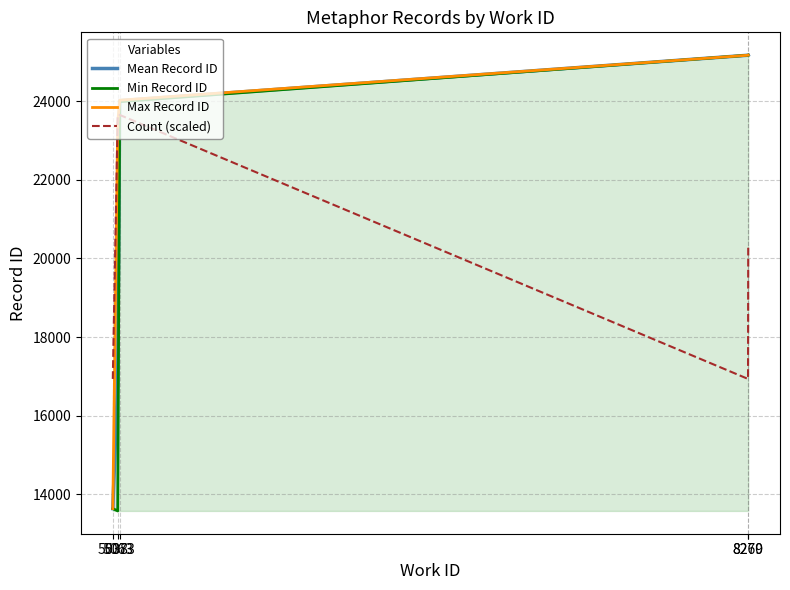

Which series changed the most between 5063 and 8270?

Min Record ID